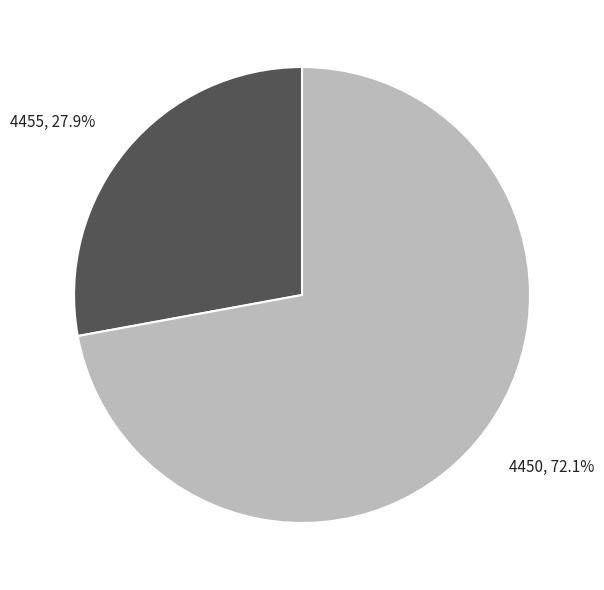

Do 4450 and 4455 together represent more than half of the pie?

Yes